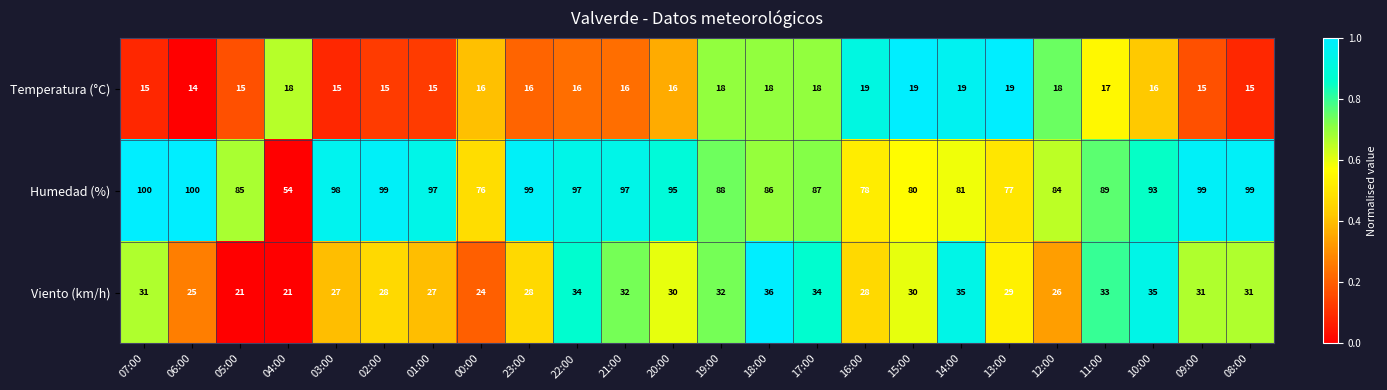

What is the difference between the highest and lowest values at 20:00?

79